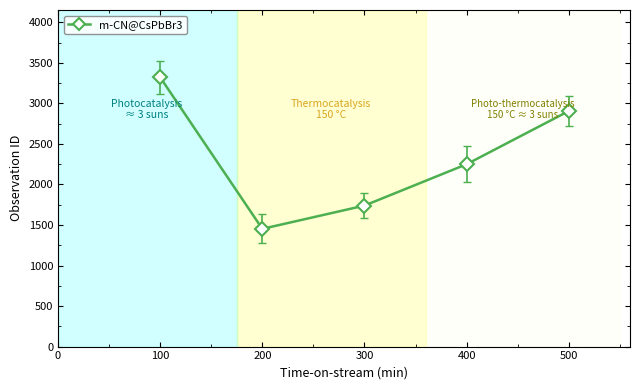

Reading left to right, what are all the values shown in this chart?

3321	1452	1739	2249	2905